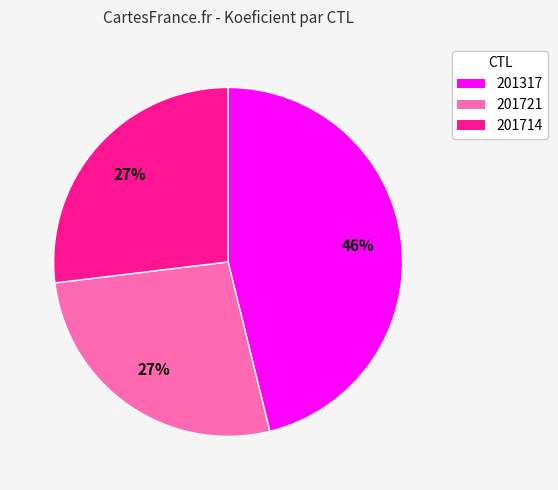

Which slice is the largest?

201317